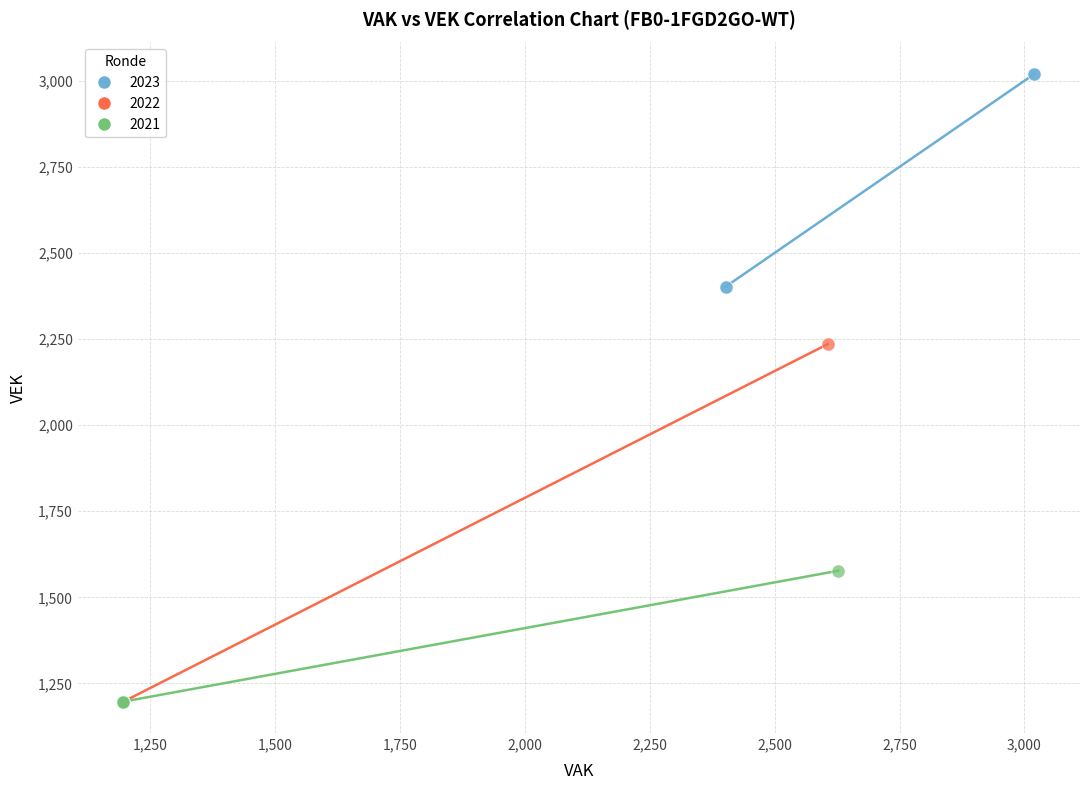

Which series has the largest Y range (max minus min)?

2022